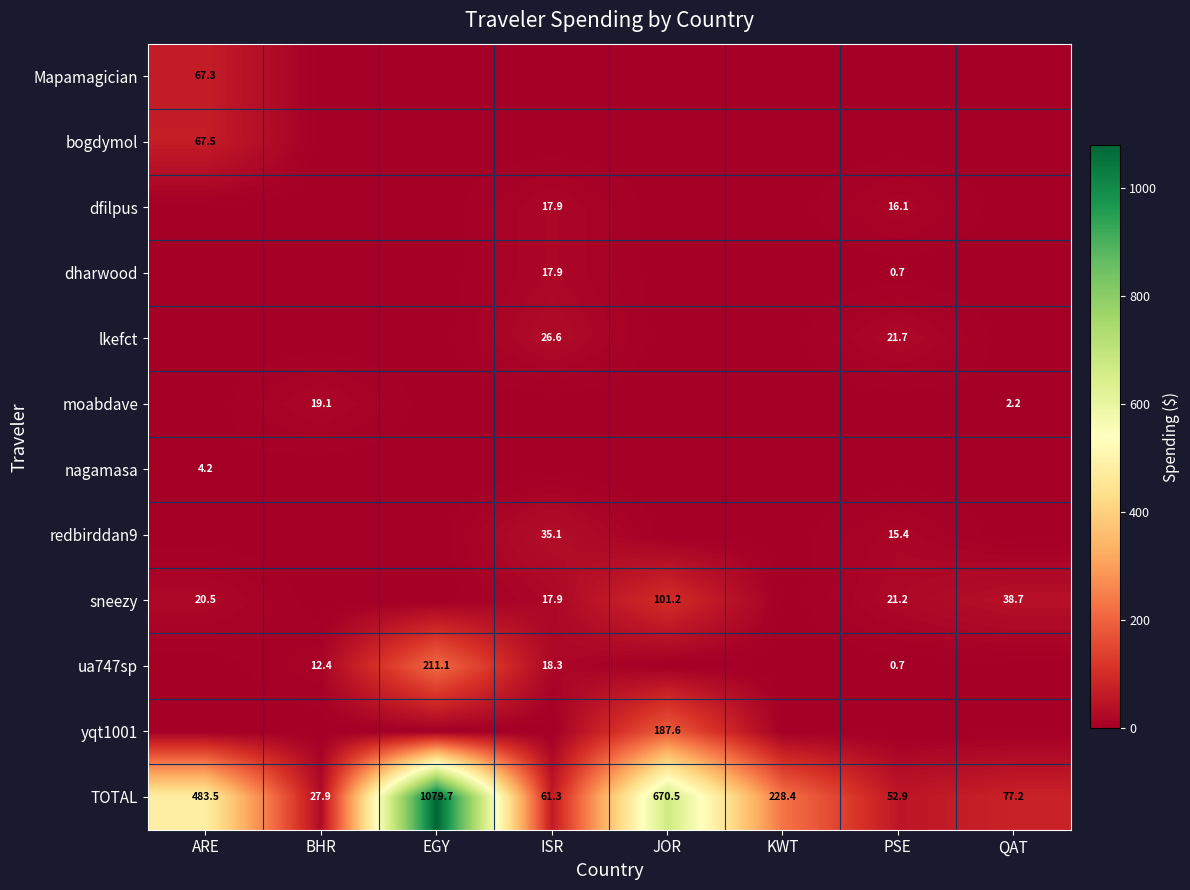

What is the lowest value of the TOTAL series?

27.9